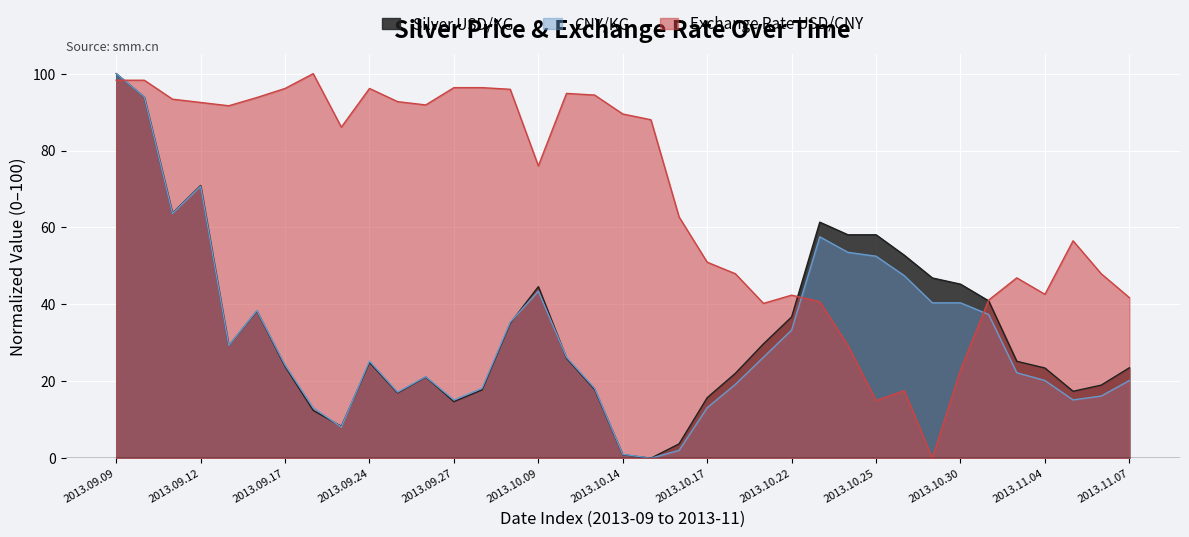

Where is CNY/KG nearest to the value 50?

2013.10.28